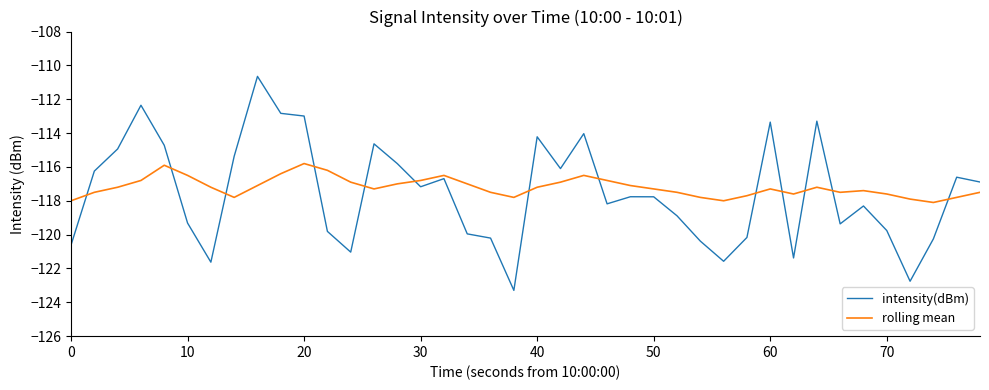

What is the highest value of the rolling mean series?

-115.8